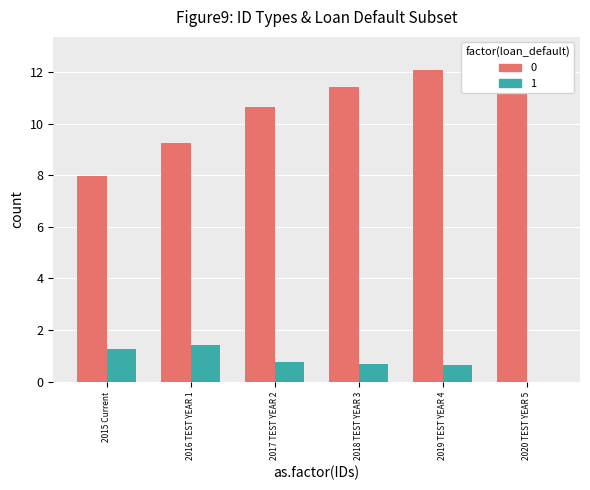

What is the label of the 6th bar from the left?

2020 TEST YEAR 5